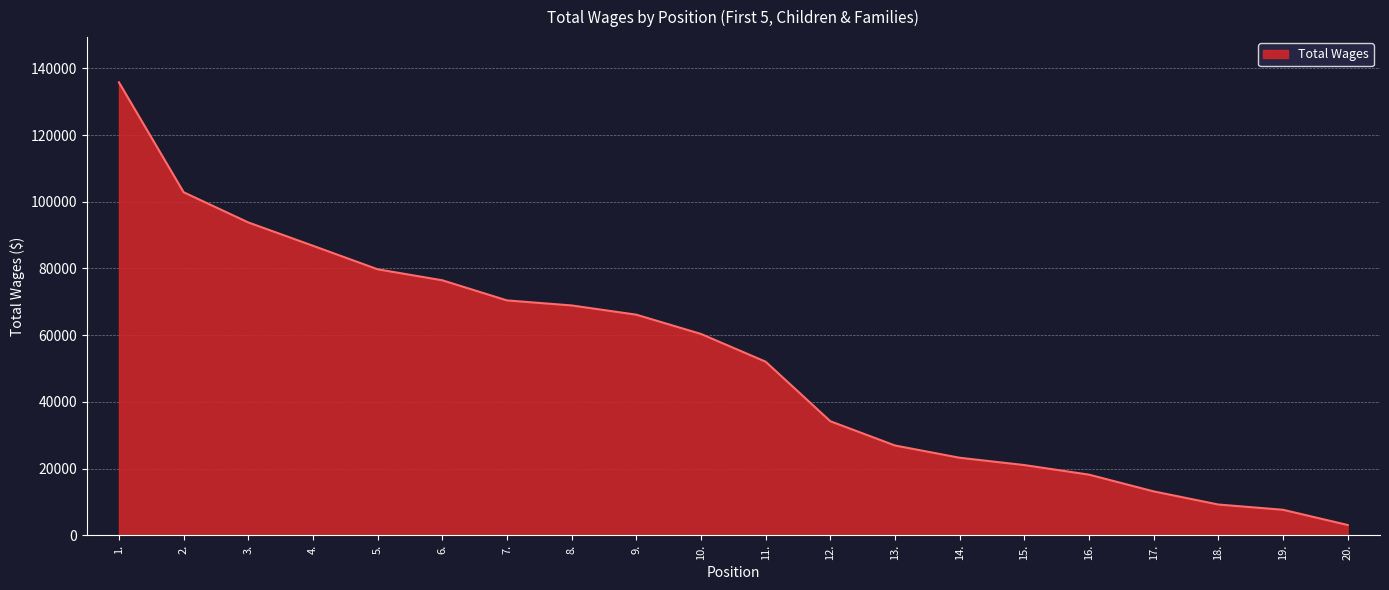

Reading left to right, what are all the values shown in this chart?

1.=135815	2.=102870	3.=93811	4.=86812	5.=79758	6.=76460	7.=70426	8.=68915	9.=66148	10.=60366	11.=52043	12.=34190	13.=26913	14.=23233	15.=21040	16.=18168	17.=13147	18.=9206	19.=7632	20.=3070